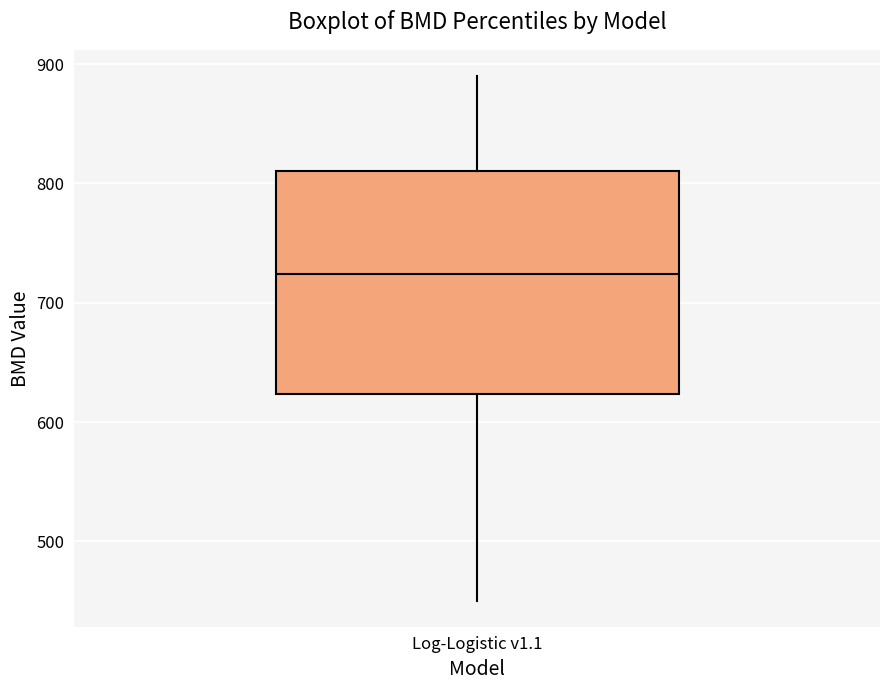

Read this box plot against the y-axis: the position of the median line, the range covered by the box, and the ends of both whiskers. The values are not printed on the chart, so give them approximately, as read against the axis.

median 720, box 620 to 810, whiskers 450 to 890